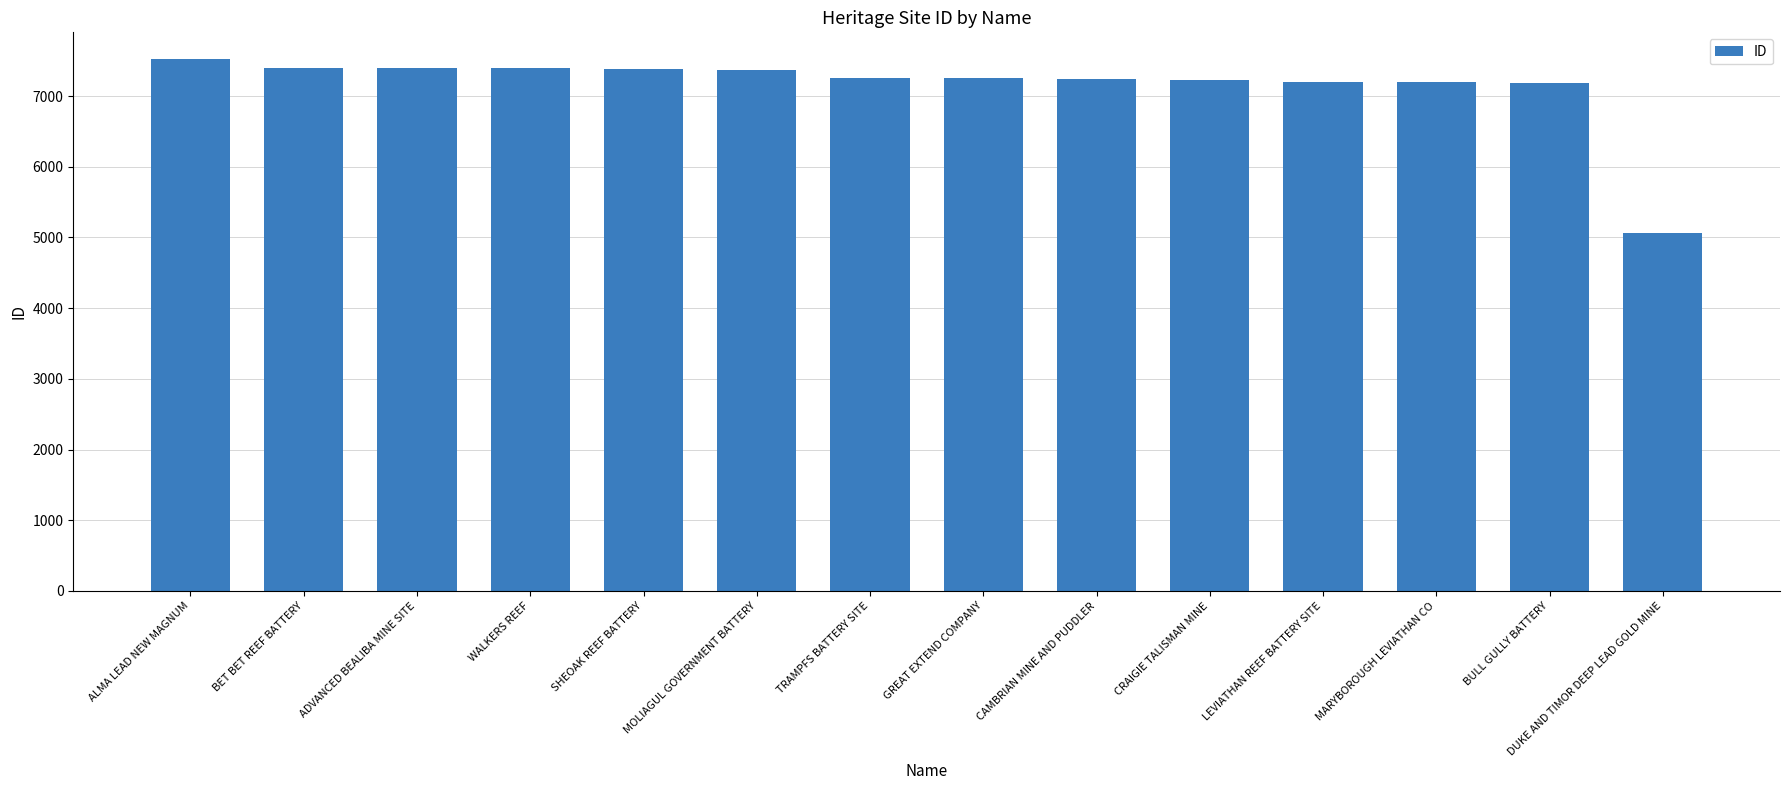

What is the change in value from CRAIGIE TALISMAN MINE to MARYBOROUGH LEVIATHAN CO?

-24